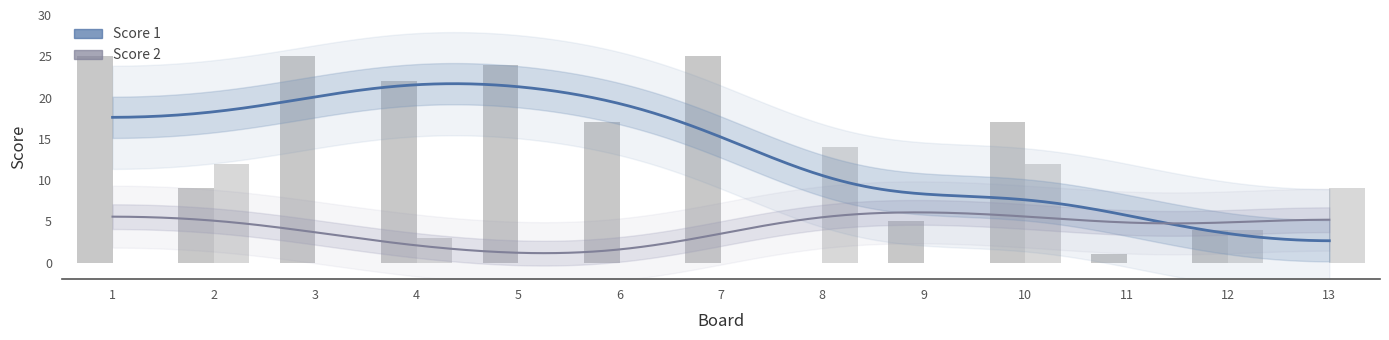

The Score 1 series shows 2 at 12. True or false?

False